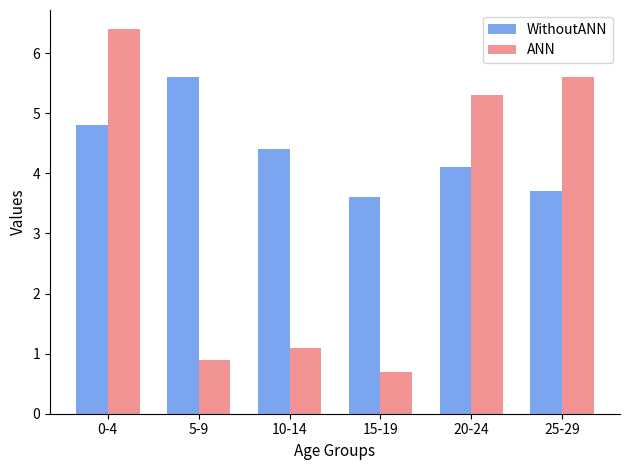

At which label does WithoutANN reach its peak?

5-9